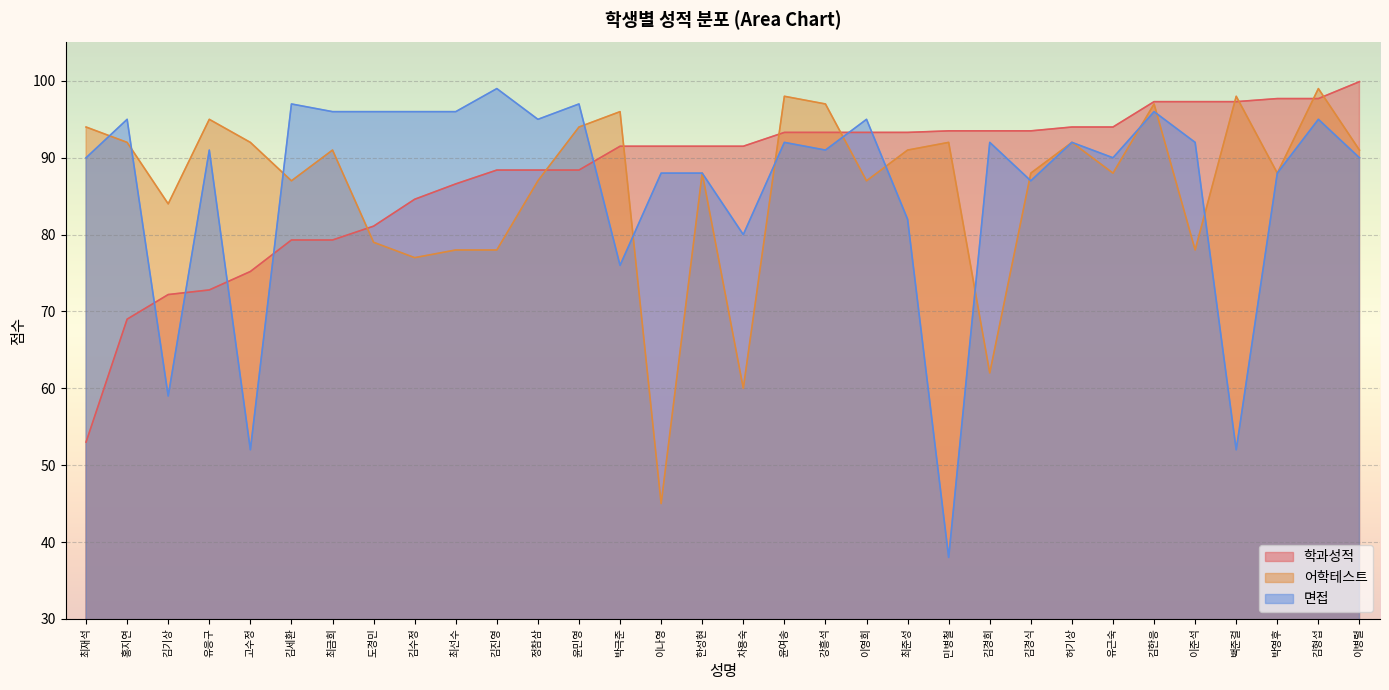

At which category is the sum across all series the highest?

김형섭